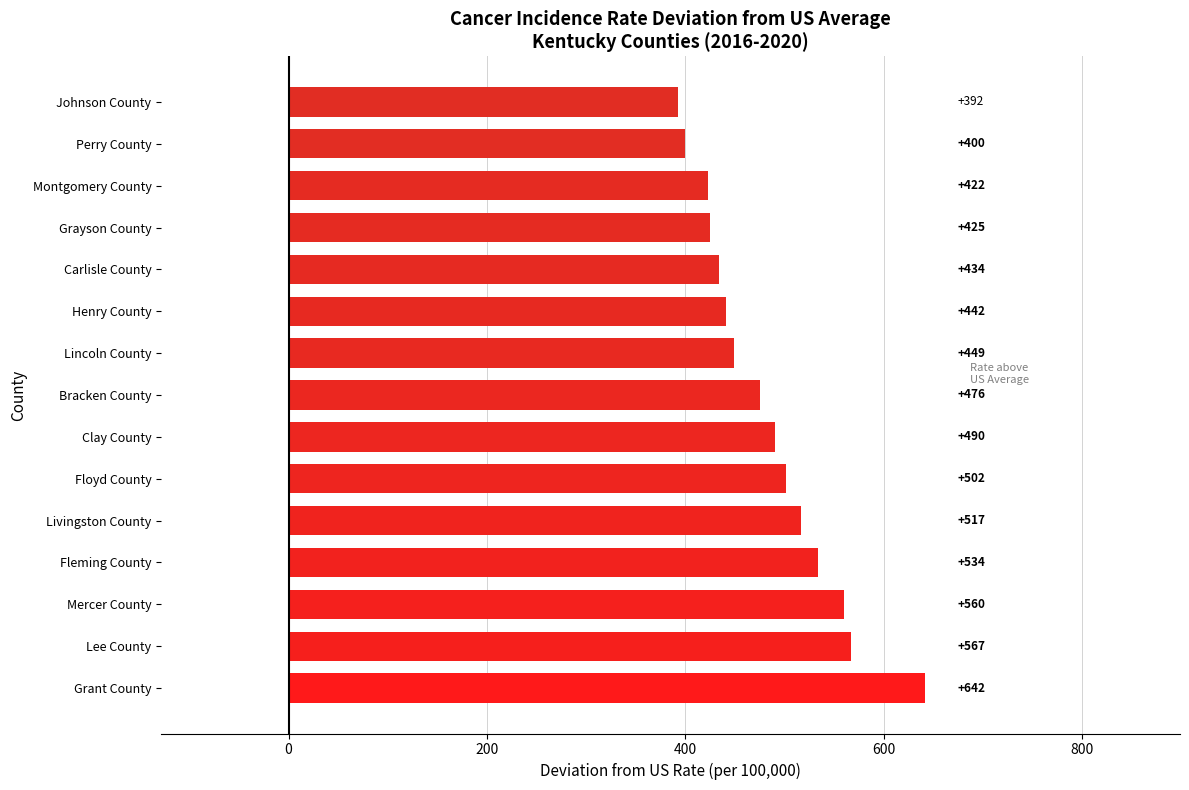

What is the approximate value at Montgomery County?

422.5